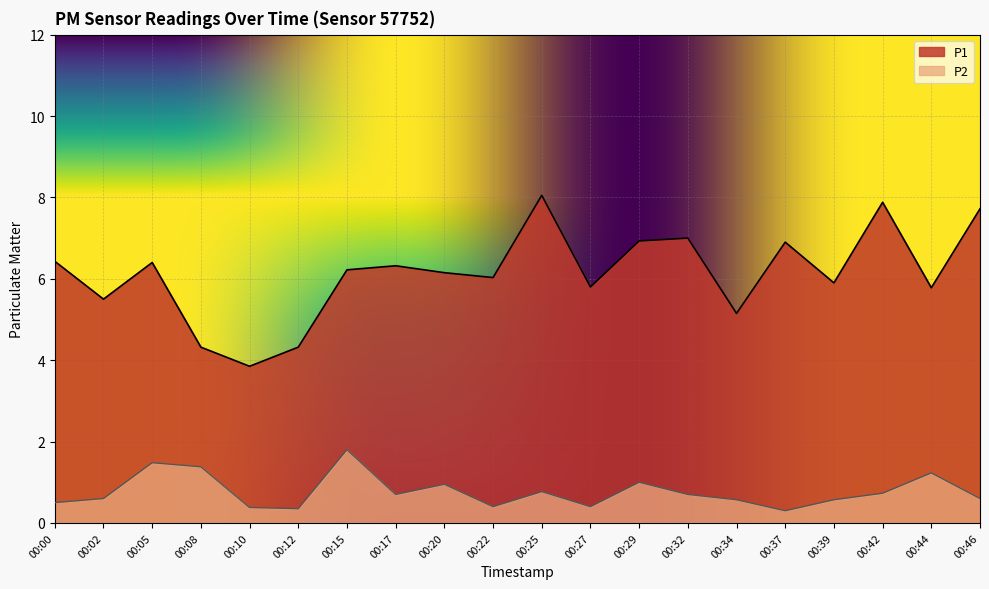

How many values in the P1 series exceed 6?

12